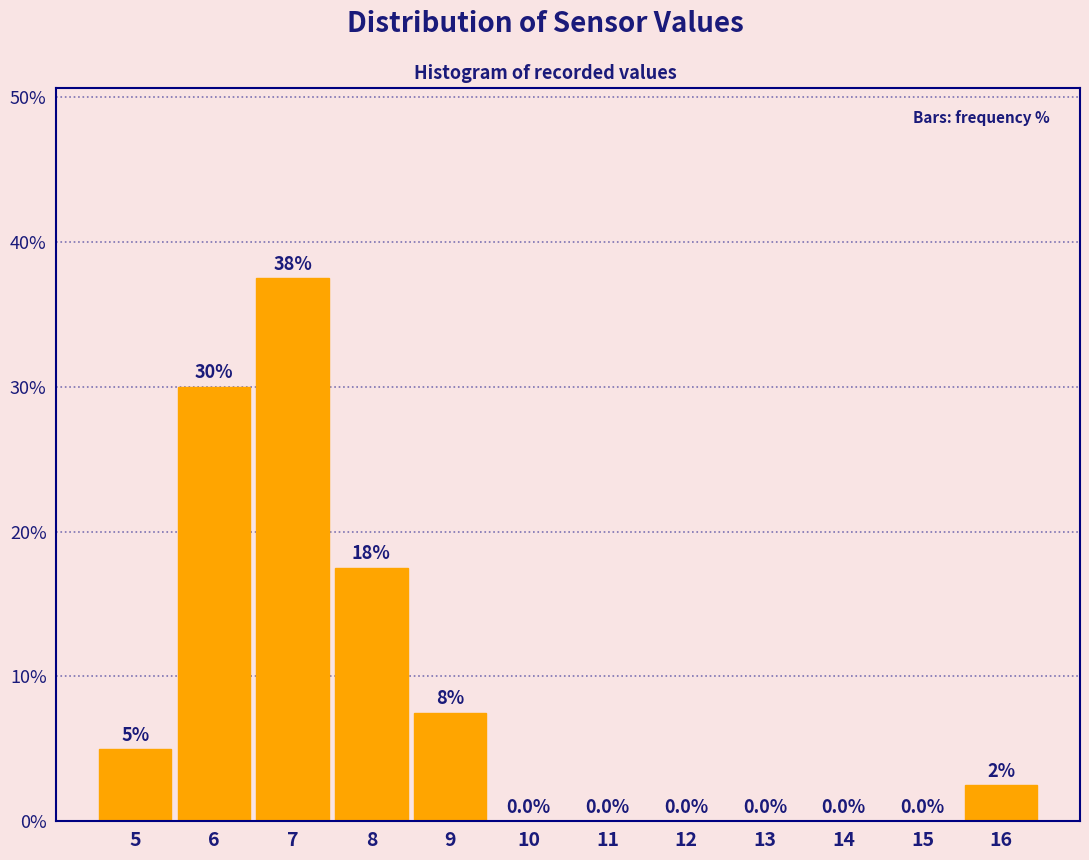

Reading left to right, transcribe all the data shown in this chart.

5=5.0	6=30.0	7=37.5	8=17.5	9=7.5	10=0.0	11=0.0	12=0.0	13=0.0	14=0.0	15=0.0	16=2.5